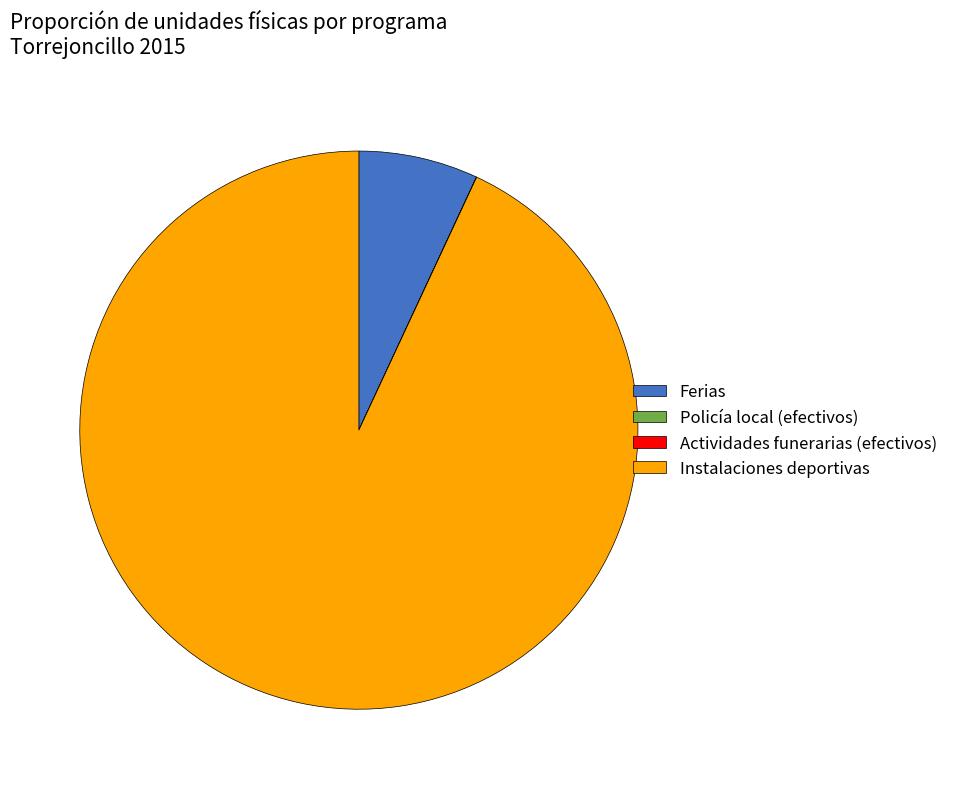

True or false: Instalaciones deportivas accounts for 82% of the total.

False